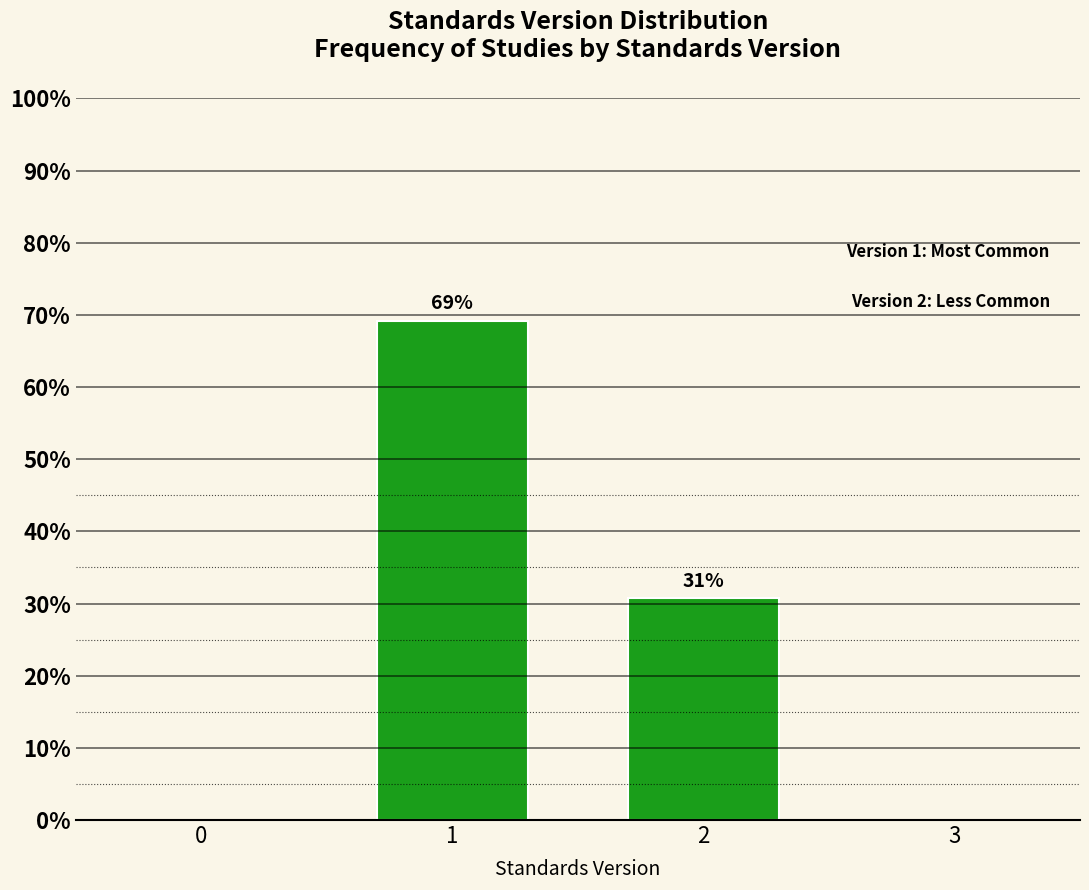

Are the bars horizontal?

No